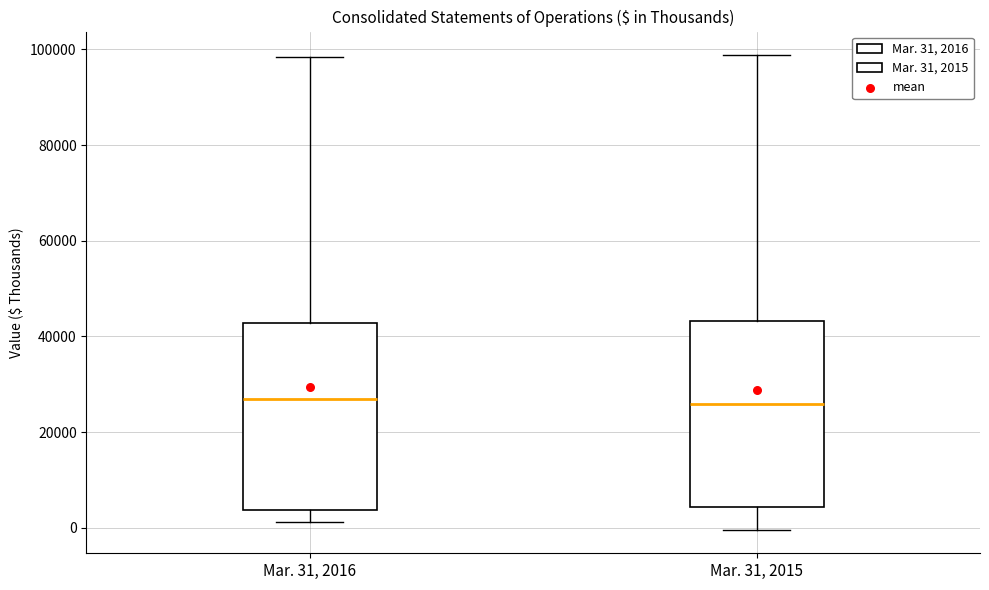

Reading left to right, read every box against the y-axis: the position of its median line, the range the box covers, and the ends of its whiskers. The values are not printed on the chart, so give them approximately, as read against the axis.

Mar. 31, 2016: median 28000, box 4000 to 42000, whiskers 2000 to 98000
Mar. 31, 2015: median 26000, box 4000 to 44000, whiskers 0 to 98000